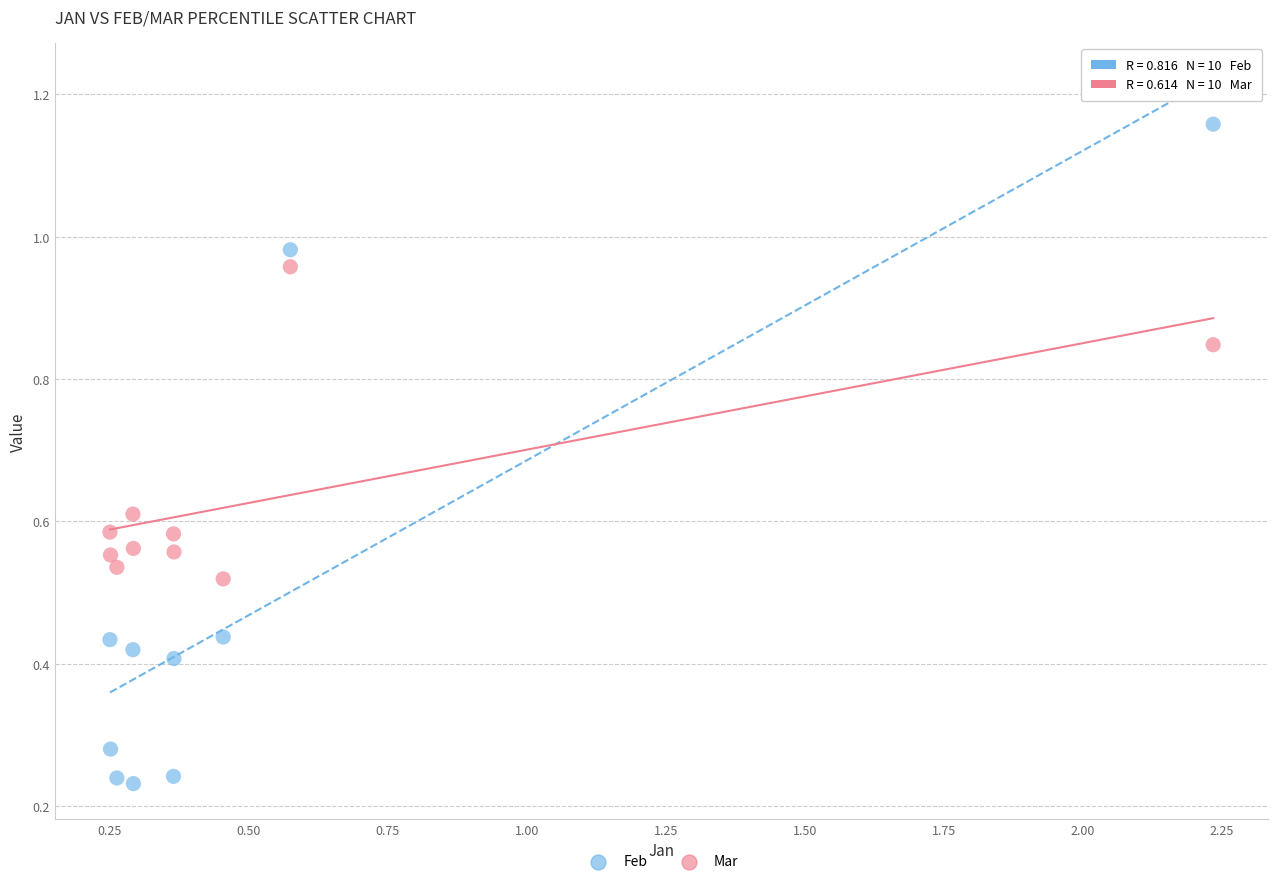

What are all the series names shown in the legend?

Feb, Mar